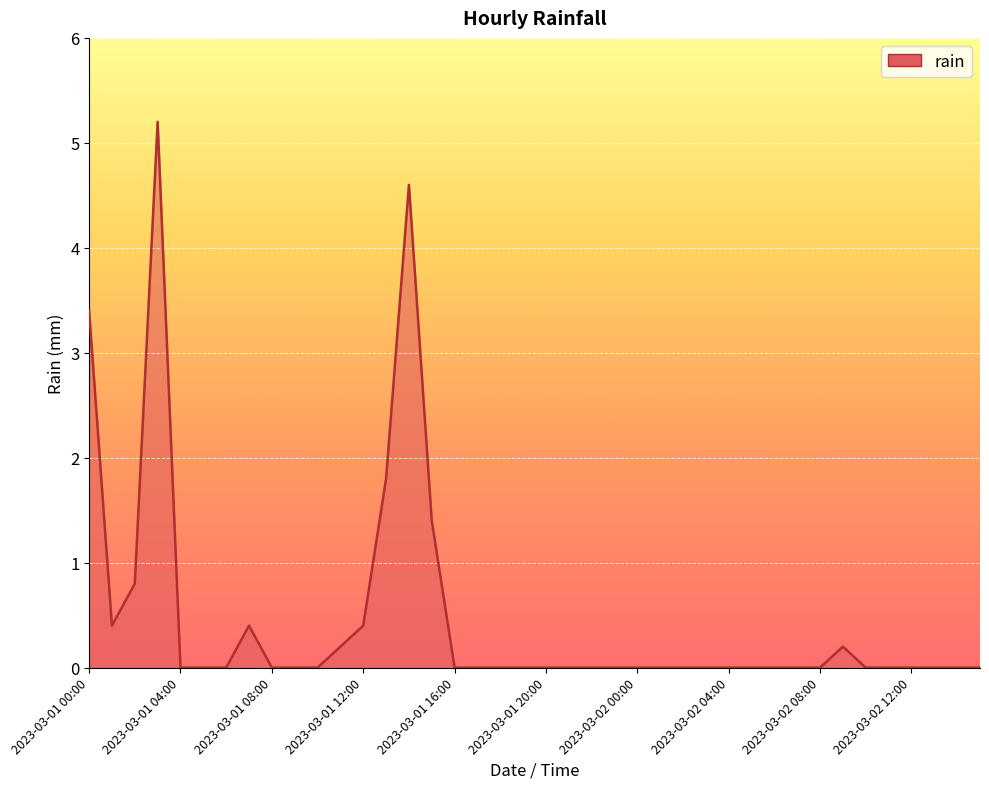

What is the difference between the maximum and minimum values?

5.2